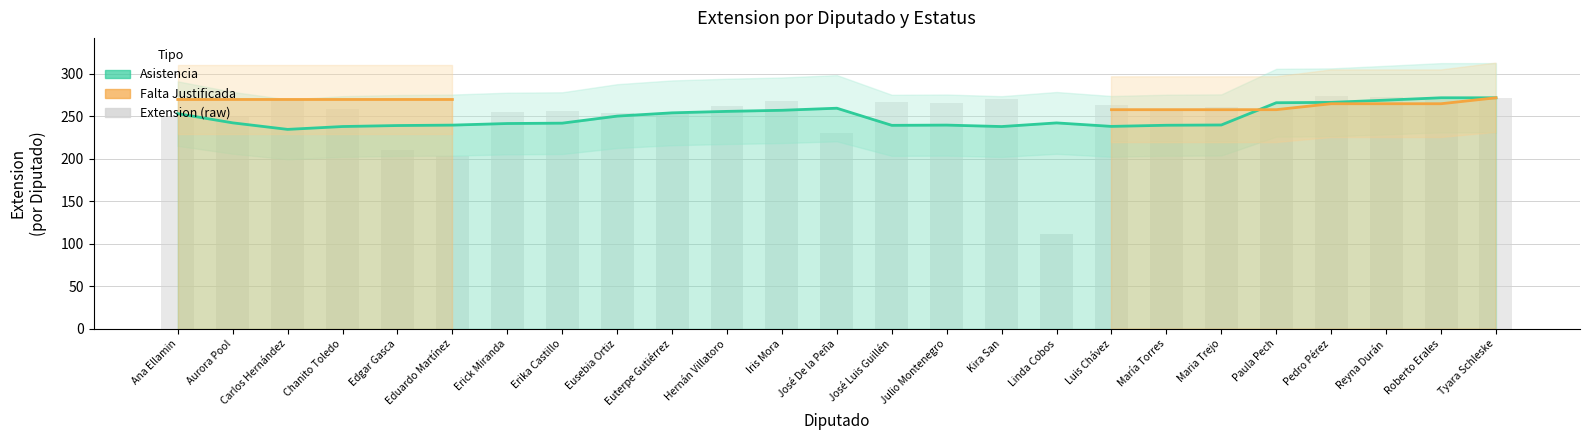

What is the value of the Asistencia bar at the 20th from the left?

240.0